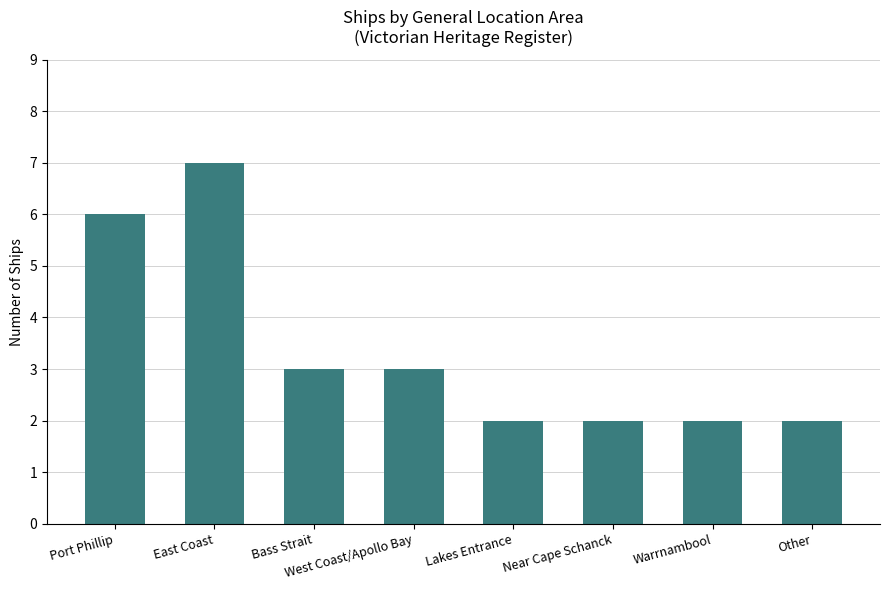

What is the greatest value displayed?

7